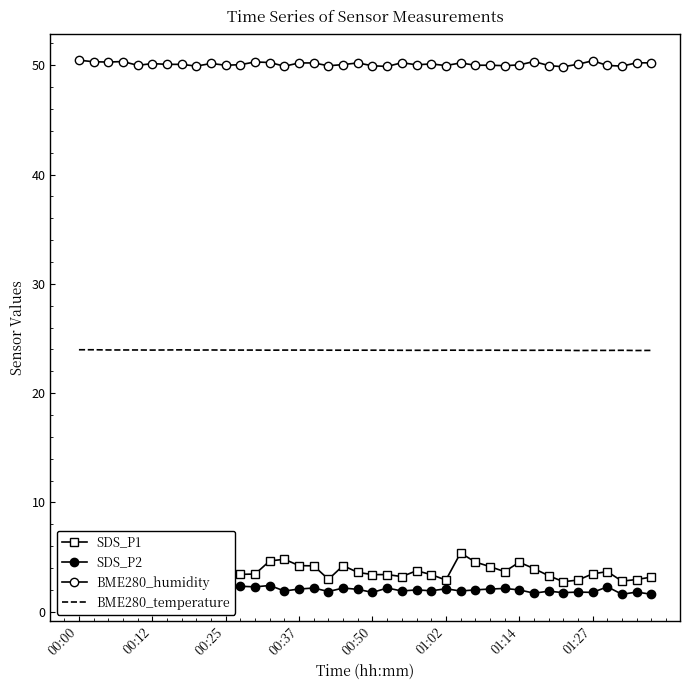

True or false: SDS_P2 and BME280_temperature cross at least once.

False